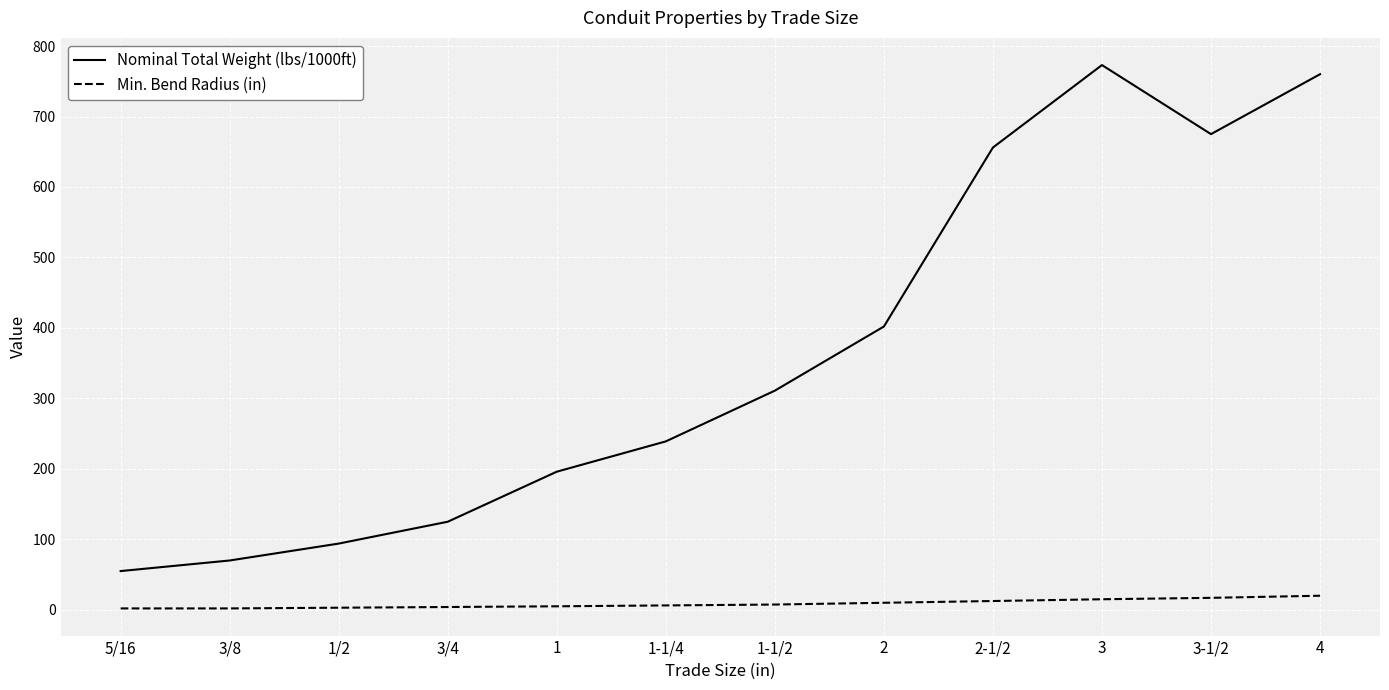

In Nominal Total Weight (lbs/1000ft), how many points are lower than both neighbors (excluding endpoints)?

1